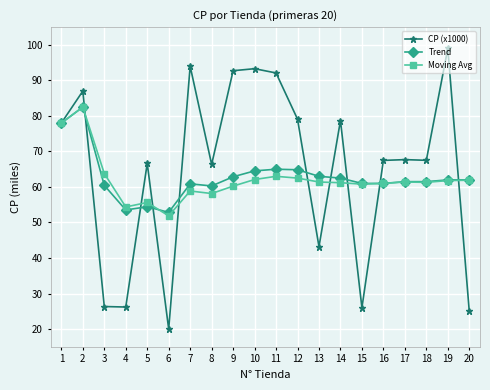

How many values in the CP (x1000) series are below 67?

8